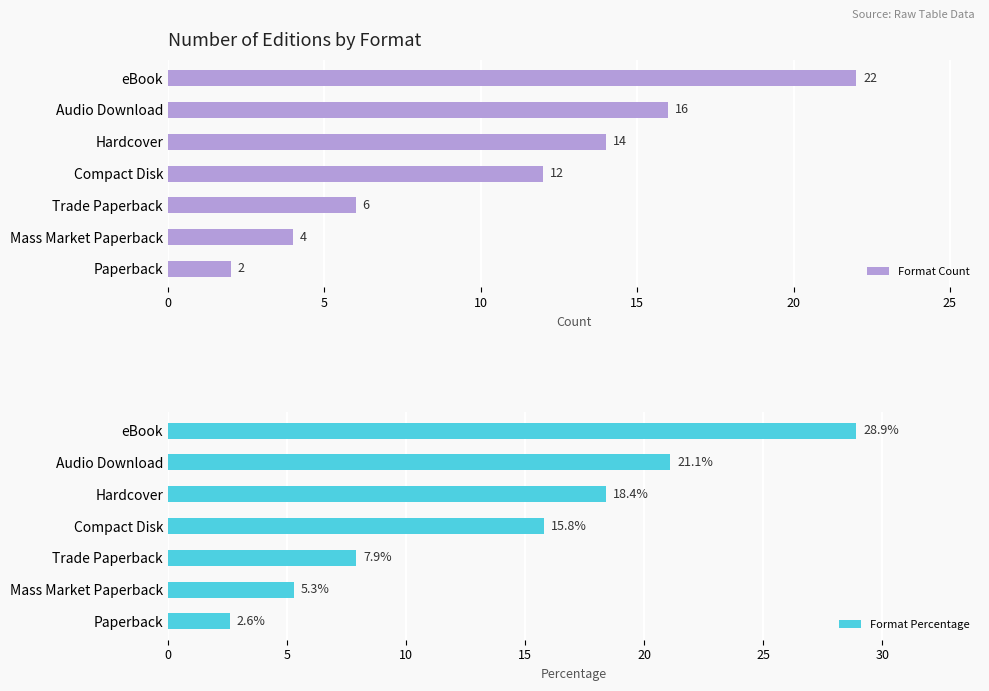

What is the difference between the maximum and second lowest values in the Format Count series?

18